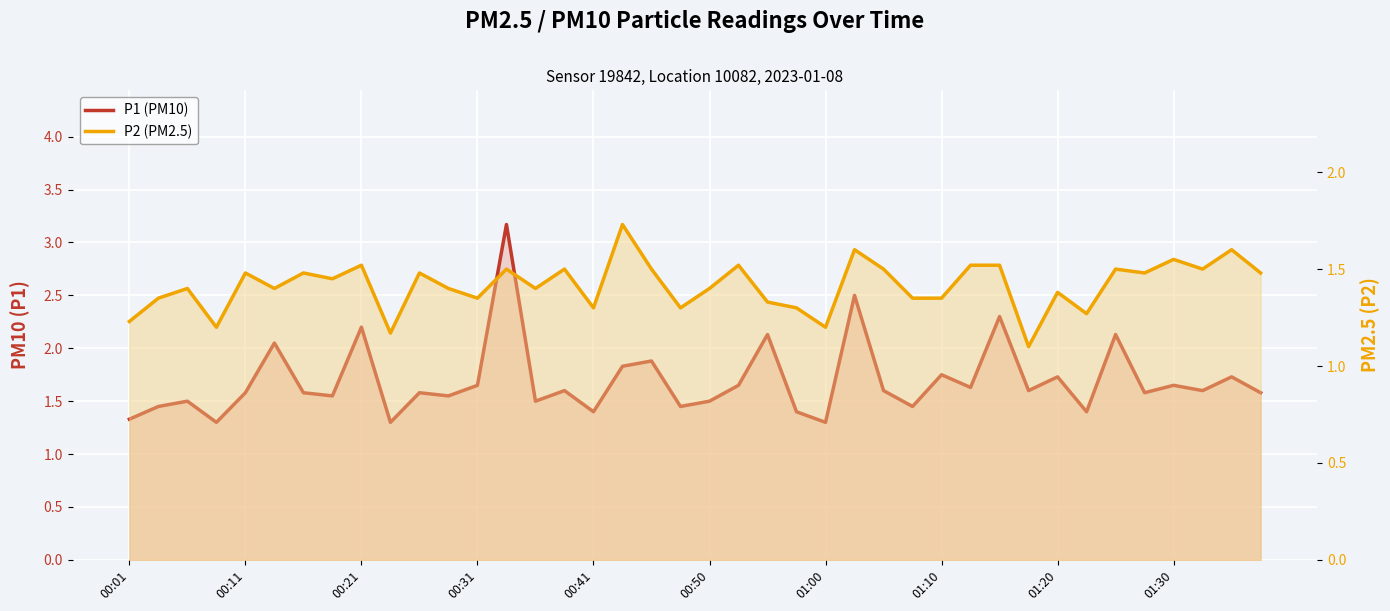

Reading left to right, transcribe all the data shown in this chart.

P1 (PM10): 1.3	1.4	1.5	1.3	1.6	2.0	1.6	1.6	2.2	1.3	1.6	1.6	1.6	3.2	1.5	1.6	1.4	1.8	1.9	1.4	1.5	1.6	2.1	1.4	1.3	2.5	1.6	1.4	1.8	1.6	2.3	1.6	1.7	1.4	2.1	1.6	1.6	1.6	1.7	1.6
P2 (PM2.5): 1.2	1.4	1.4	1.2	1.5	1.4	1.5	1.4	1.5	1.2	1.5	1.4	1.4	1.5	1.4	1.5	1.3	1.7	1.5	1.3	1.4	1.5	1.3	1.3	1.2	1.6	1.5	1.4	1.4	1.5	1.5	1.1	1.4	1.3	1.5	1.5	1.6	1.5	1.6	1.5